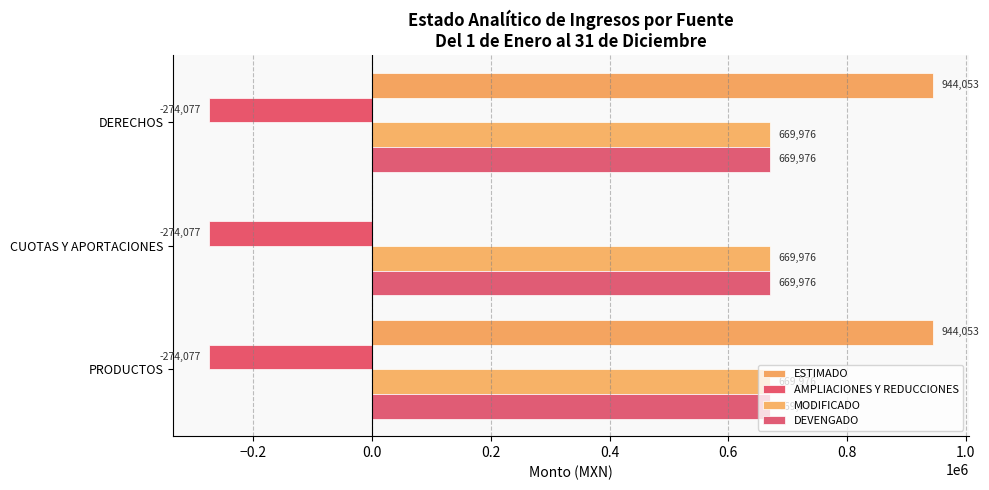

What is the average value of the AMPLIACIONES Y REDUCCIONES series?

-274077.0